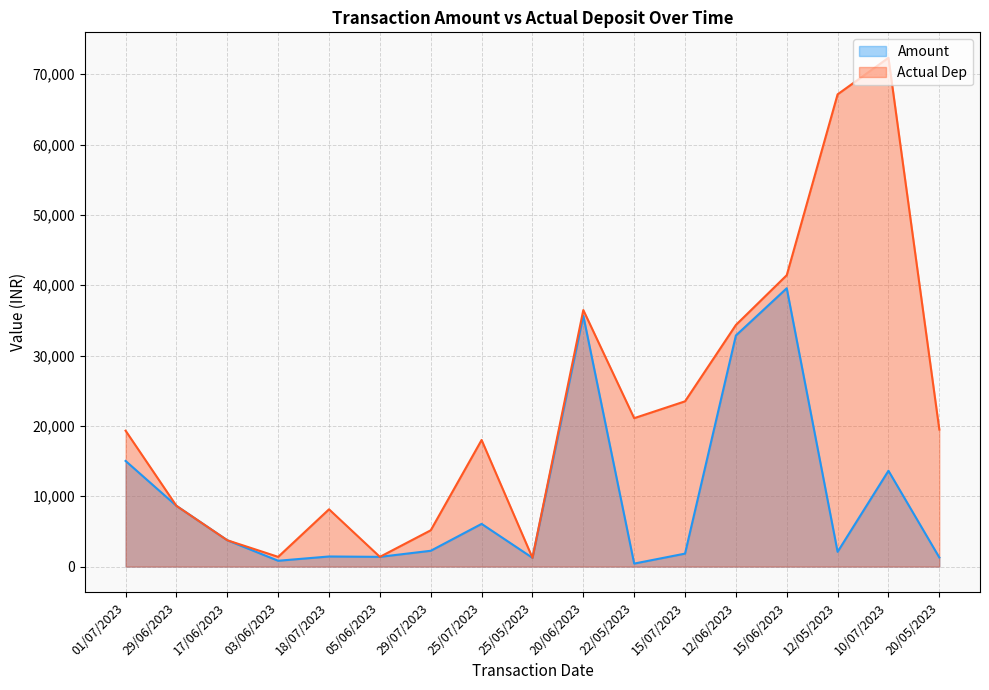

List the series in order of their overall mean, lowest first.

Amount, Actual Dep